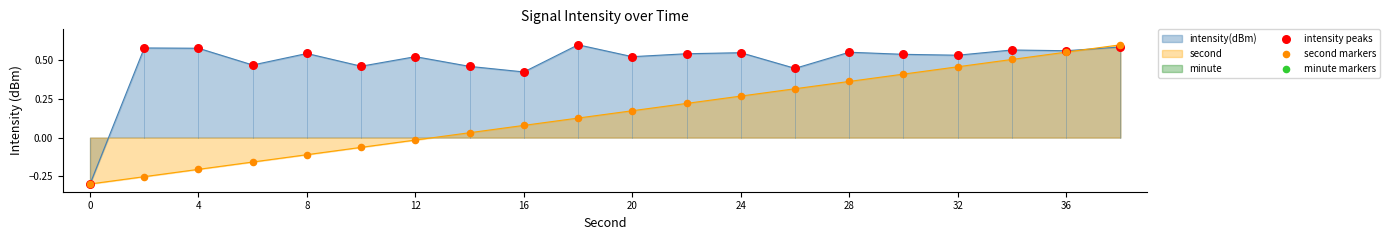

At how many categories does at least one series exceed 0?

19